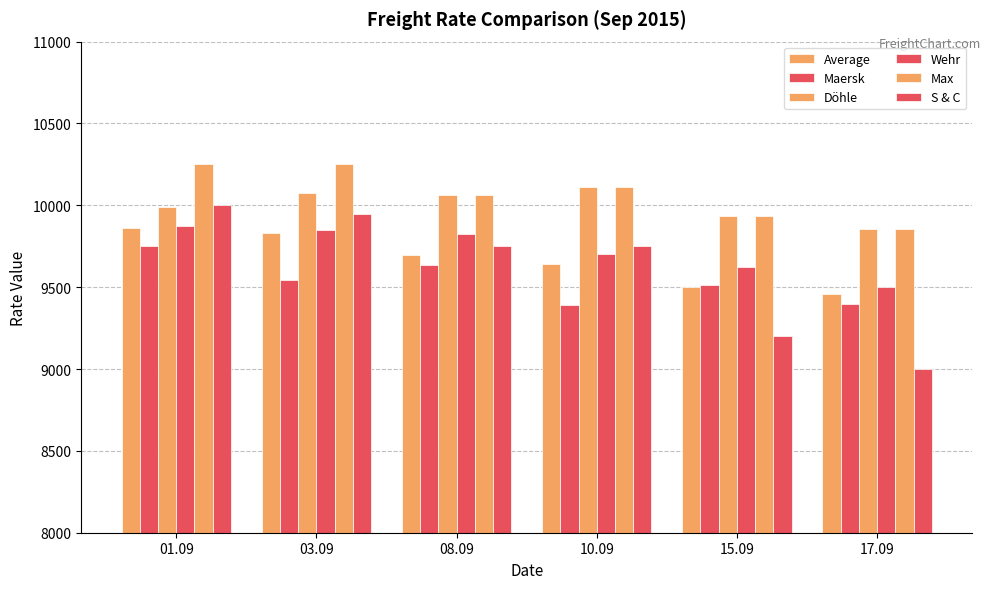

Are the bars horizontal?

No